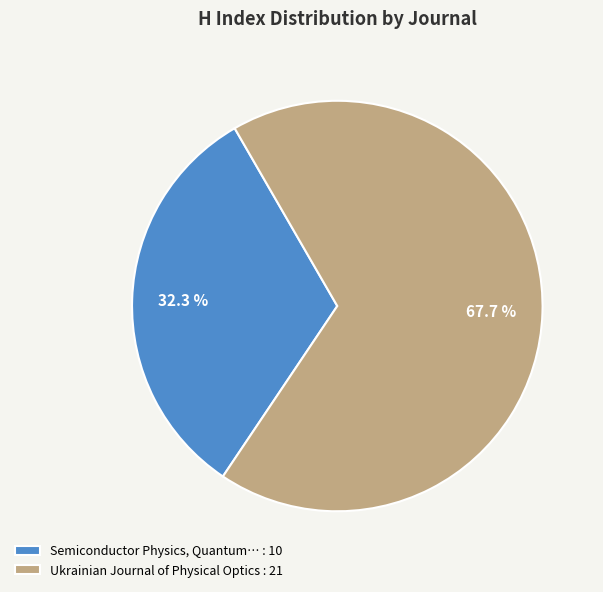

Which category has the biggest portion of the pie?

Ukrainian Journal of Physical Optics : 21